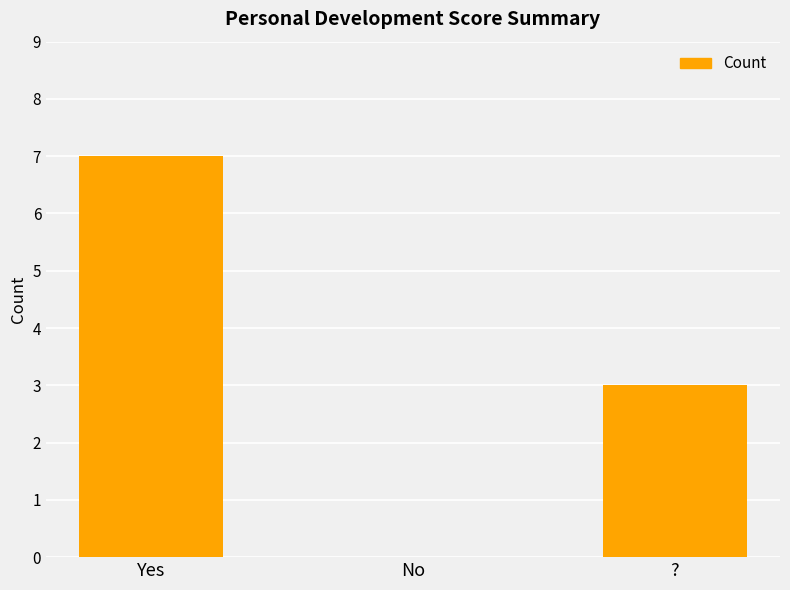

What is the sum of the values at ? and No?

3